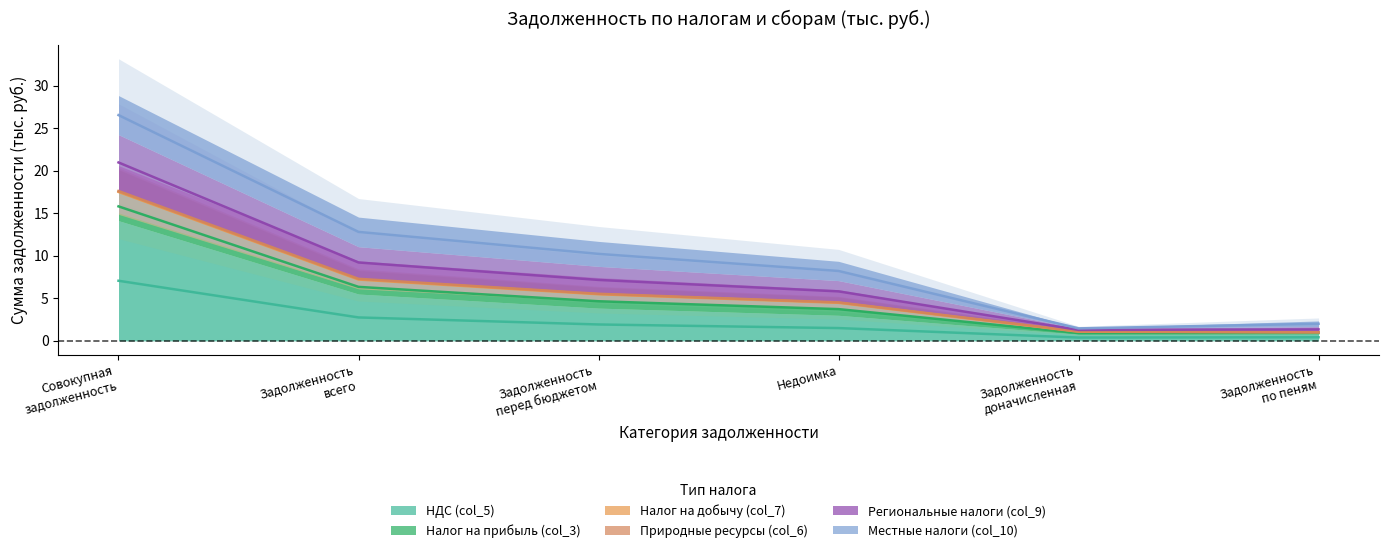

Which category has the lowest value in the Региональные налоги (col_9) series?

Задолженность доначисленная